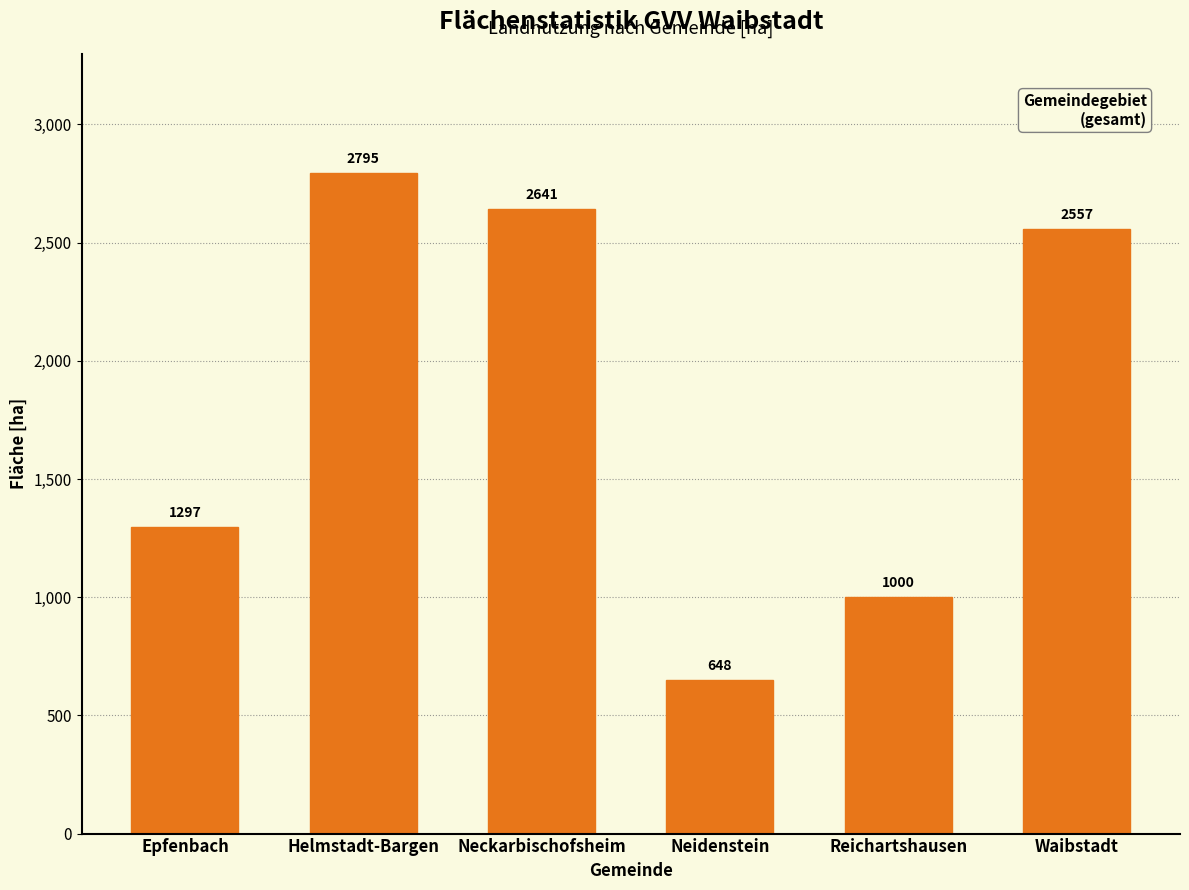

Reading right to left, what are all the values shown in this chart?

Waibstadt=2557	Reichartshausen=1000	Neidenstein=648	Neckarbischofsheim=2641	Helmstadt-Bargen=2795	Epfenbach=1297